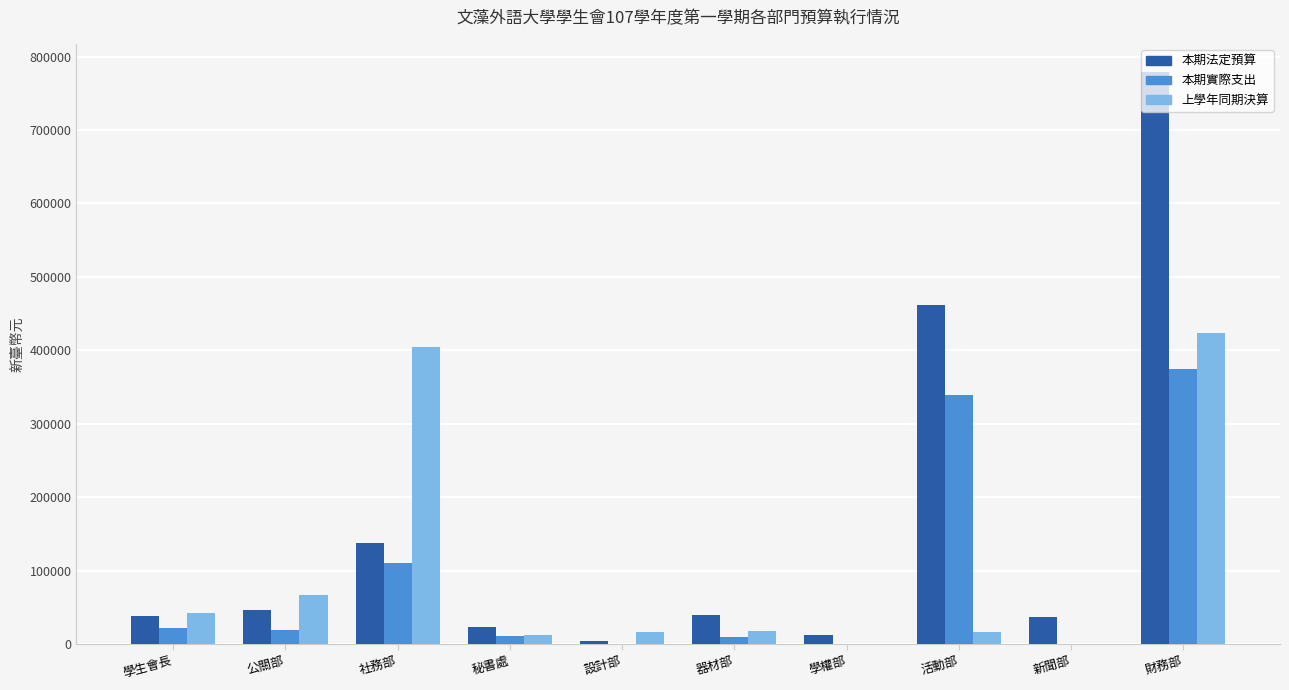

What value does the 本期法定預算 series have at 公關部?

46200